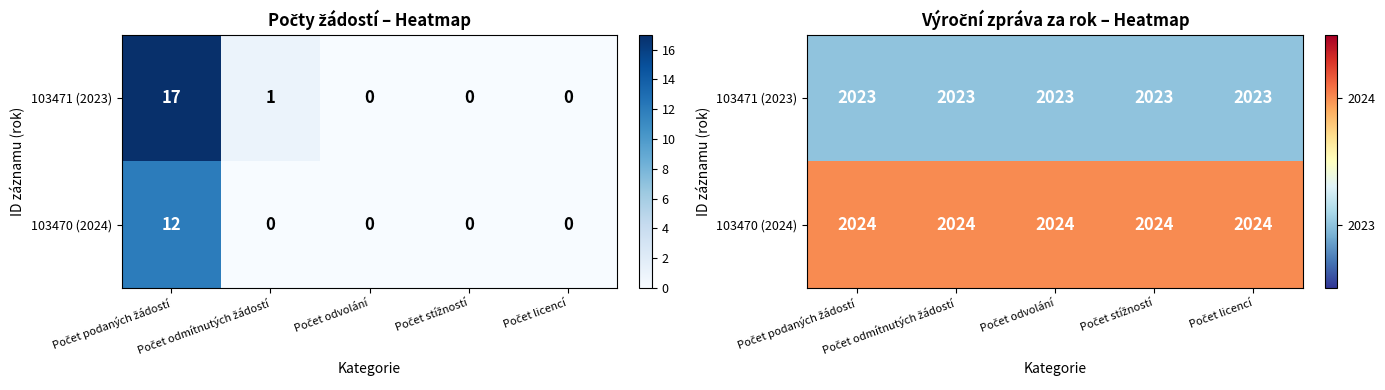

What is the total value across all series at Počet odmítnutých žádostí?

4047